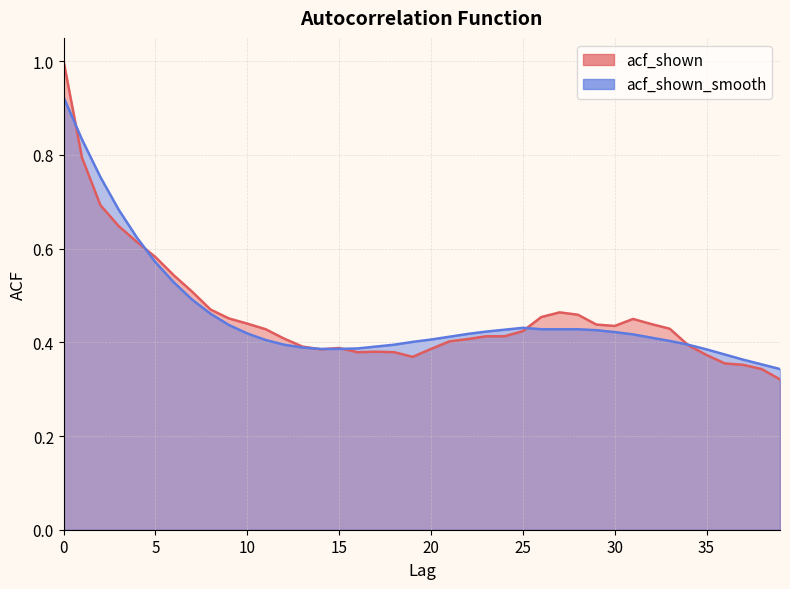

Reading left to right, what are all the values shown in this chart?

acf_shown: 0=1.0	1=0.8	2=0.7	3=0.6	4=0.6	5=0.6	6=0.5	7=0.5	8=0.5	9=0.5	10=0.4	11=0.4	12=0.4	13=0.4	14=0.4	15=0.4	16=0.4	17=0.4	18=0.4	19=0.4	20=0.4	21=0.4	22=0.4	23=0.4	24=0.4	25=0.4	26=0.5	27=0.5	28=0.5	29=0.4	30=0.4	31=0.5	32=0.4	33=0.4	34=0.4	35=0.4	36=0.4	37=0.4	38=0.3	39=0.3
acf_shown_smooth: 0=0.9	1=0.8	2=0.8	3=0.7	4=0.6	5=0.6	6=0.5	7=0.5	8=0.5	9=0.4	10=0.4	11=0.4	12=0.4	13=0.4	14=0.4	15=0.4	16=0.4	17=0.4	18=0.4	19=0.4	20=0.4	21=0.4	22=0.4	23=0.4	24=0.4	25=0.4	26=0.4	27=0.4	28=0.4	29=0.4	30=0.4	31=0.4	32=0.4	33=0.4	34=0.4	35=0.4	36=0.4	37=0.4	38=0.4	39=0.3